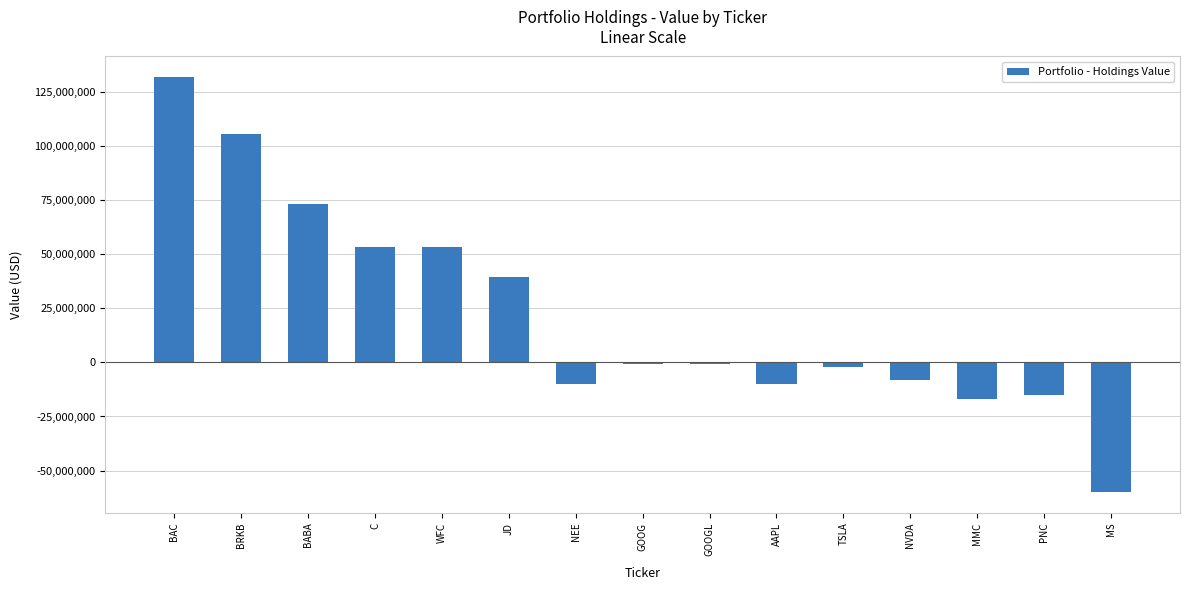

Read the value at WFC, to the nearest 100.

53306000